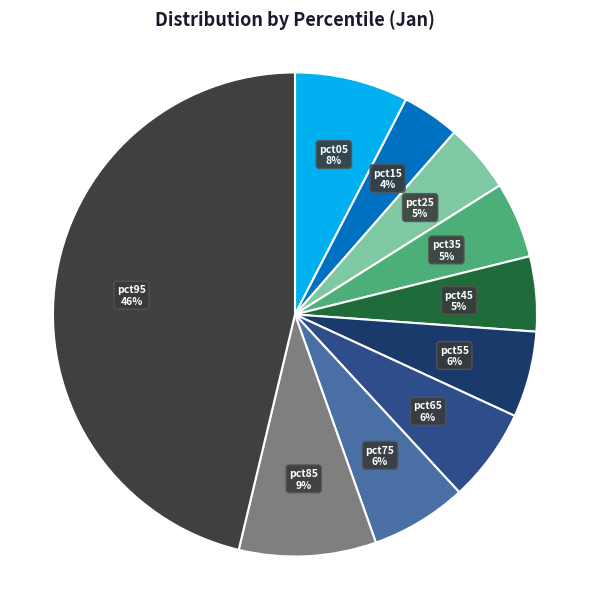

Is there any slice that represents more than half of the pie?

No